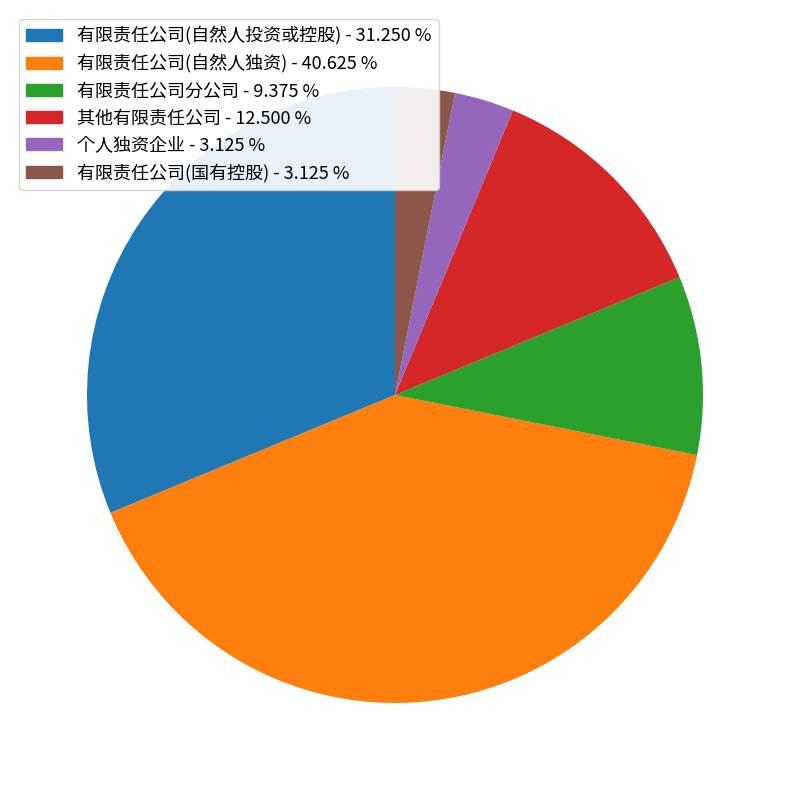

Is there a majority slice in this chart?

No